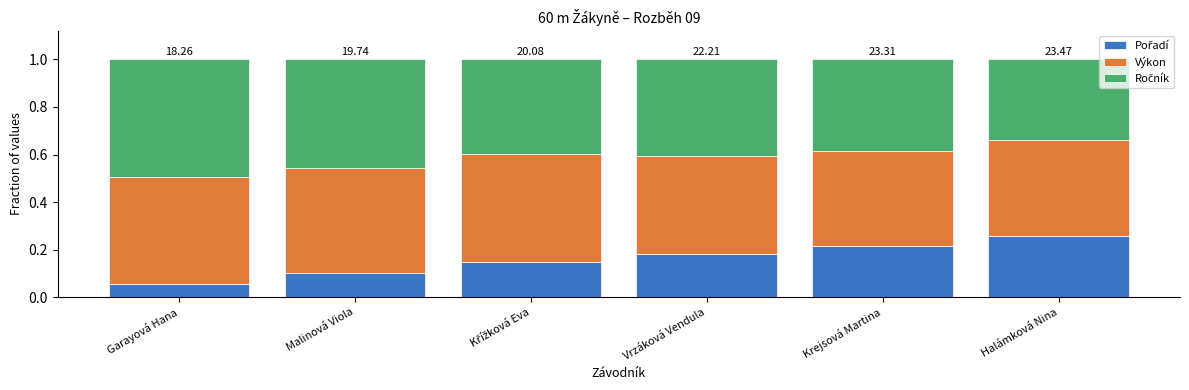

How many series are shown in this chart?

3